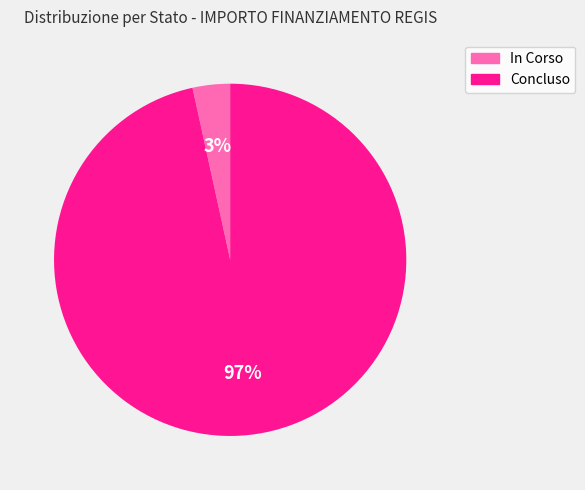

Is it true that Concluso is 84% of the pie?

False